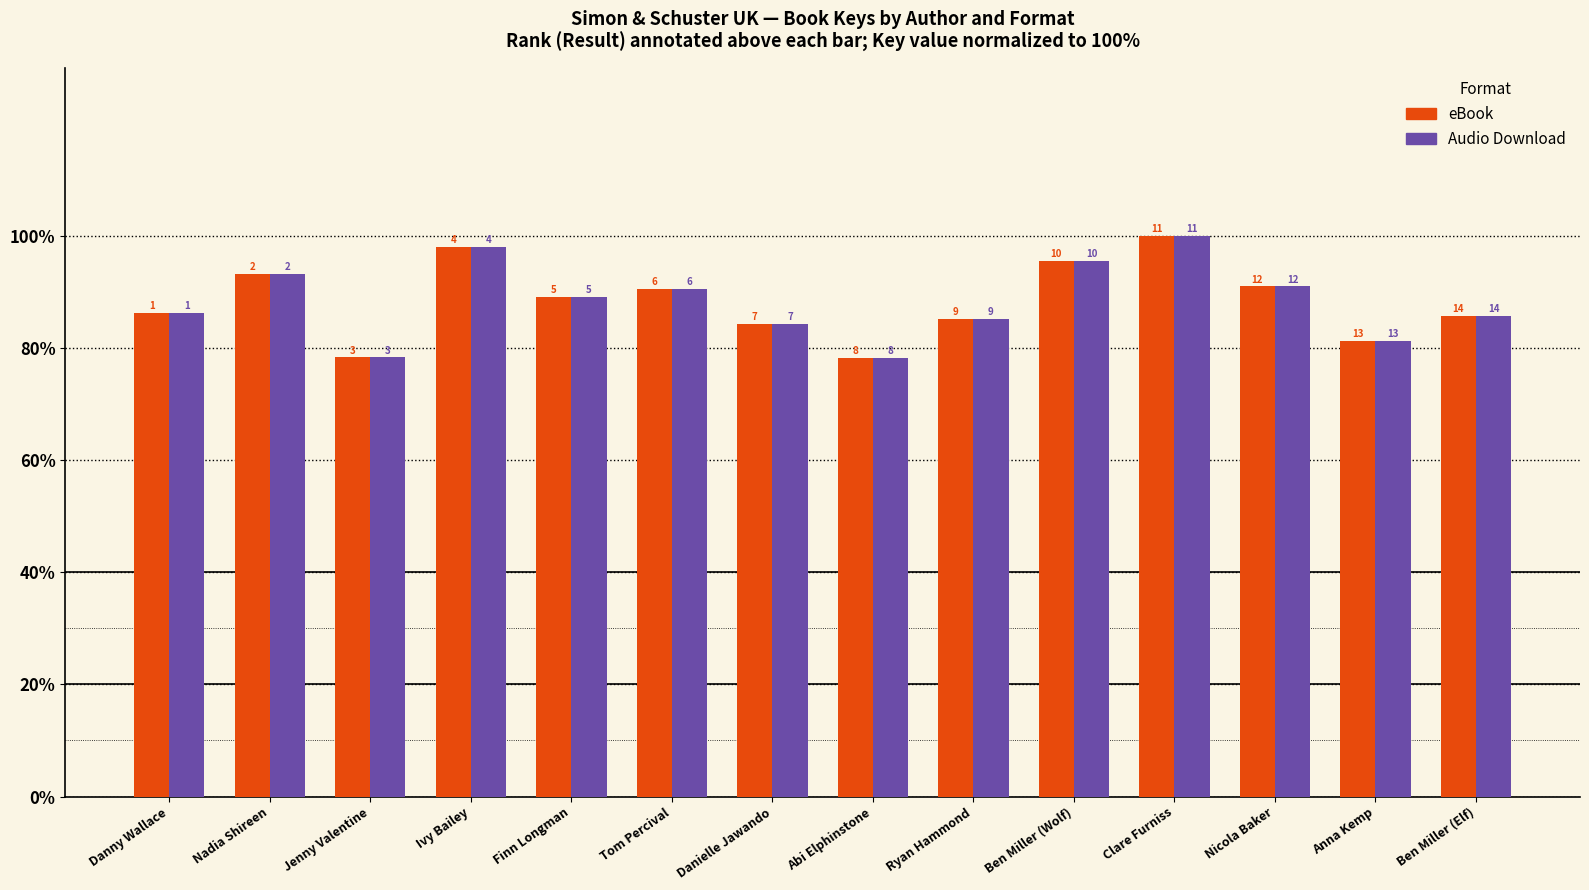

How many bars are there in total?

28